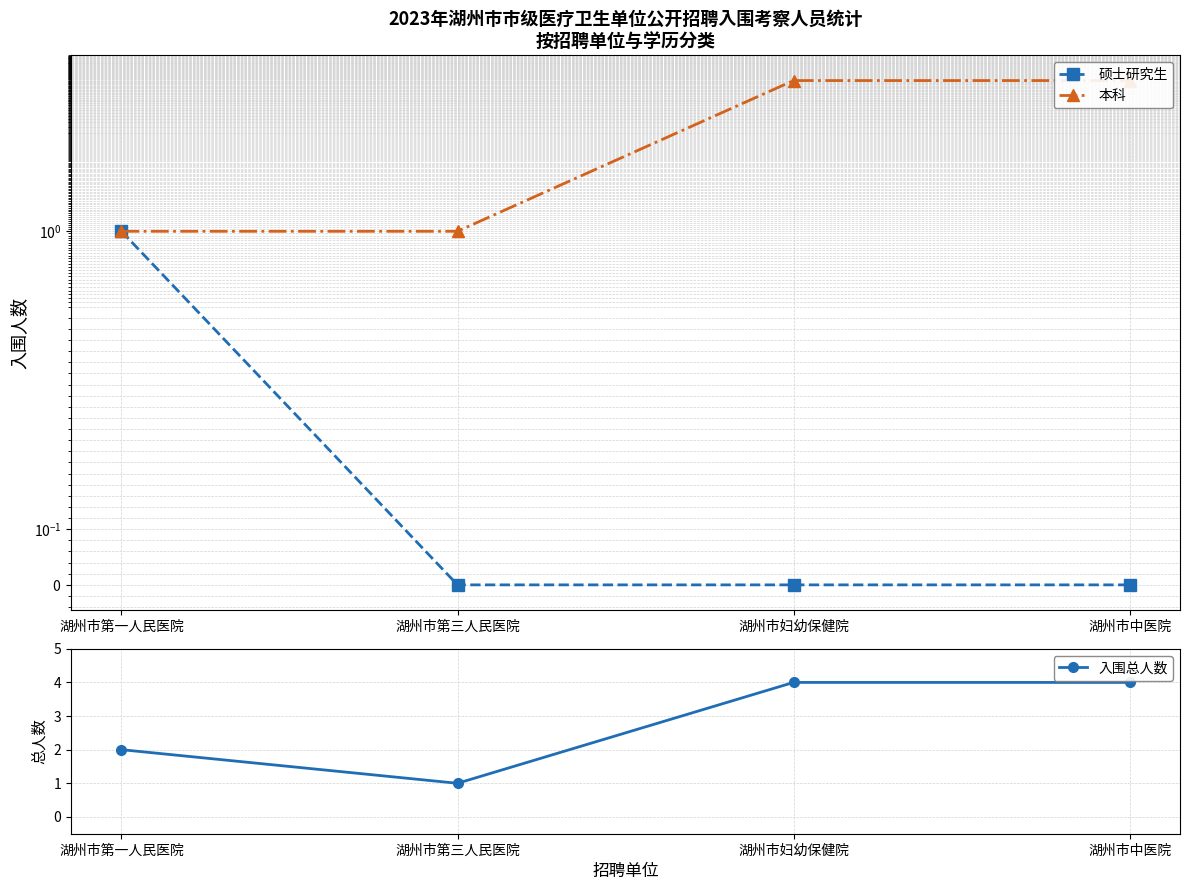

What is the value of the 本科 point at the 3rd from the left?

4